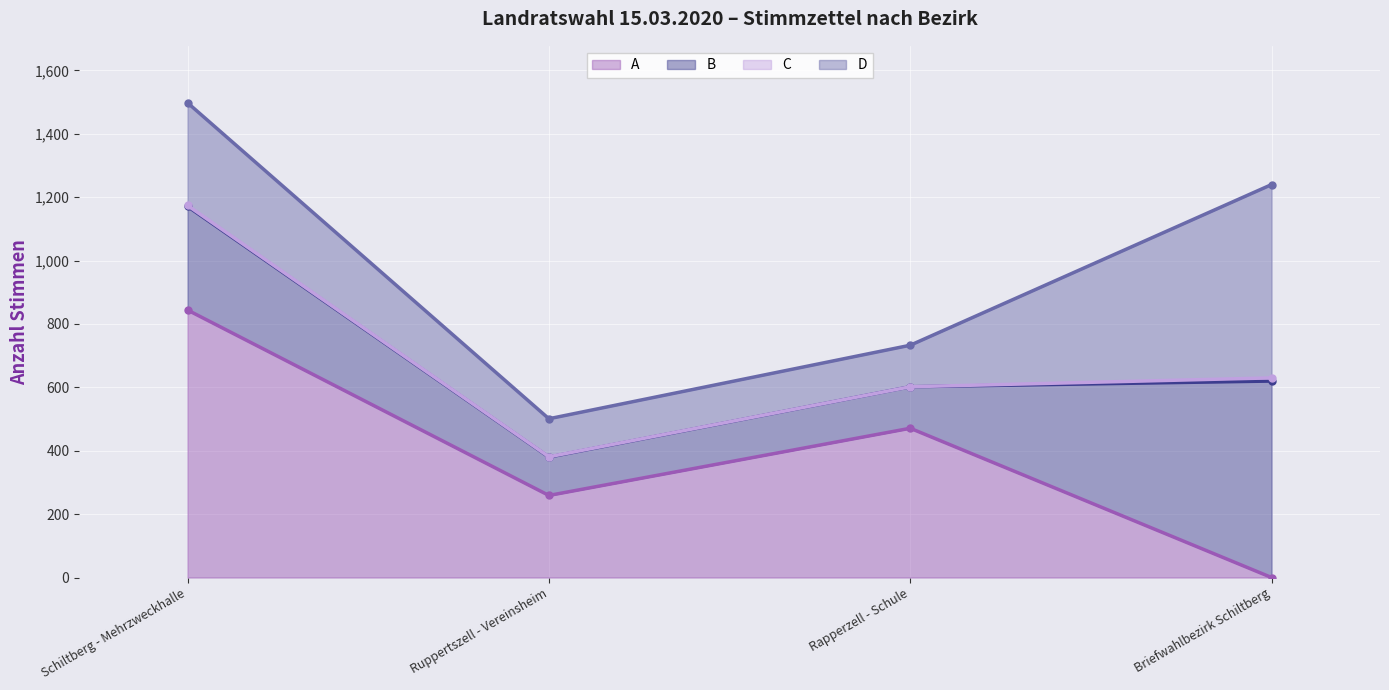

Does the chart display data point markers on the line(s)?

Yes